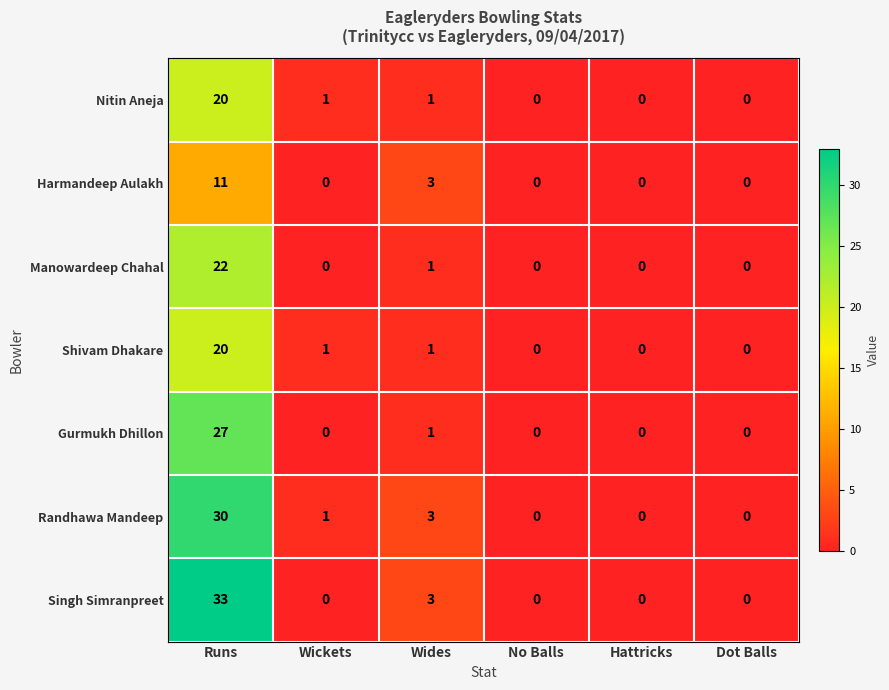

How many values in the Randhawa Mandeep series are below 1?

3